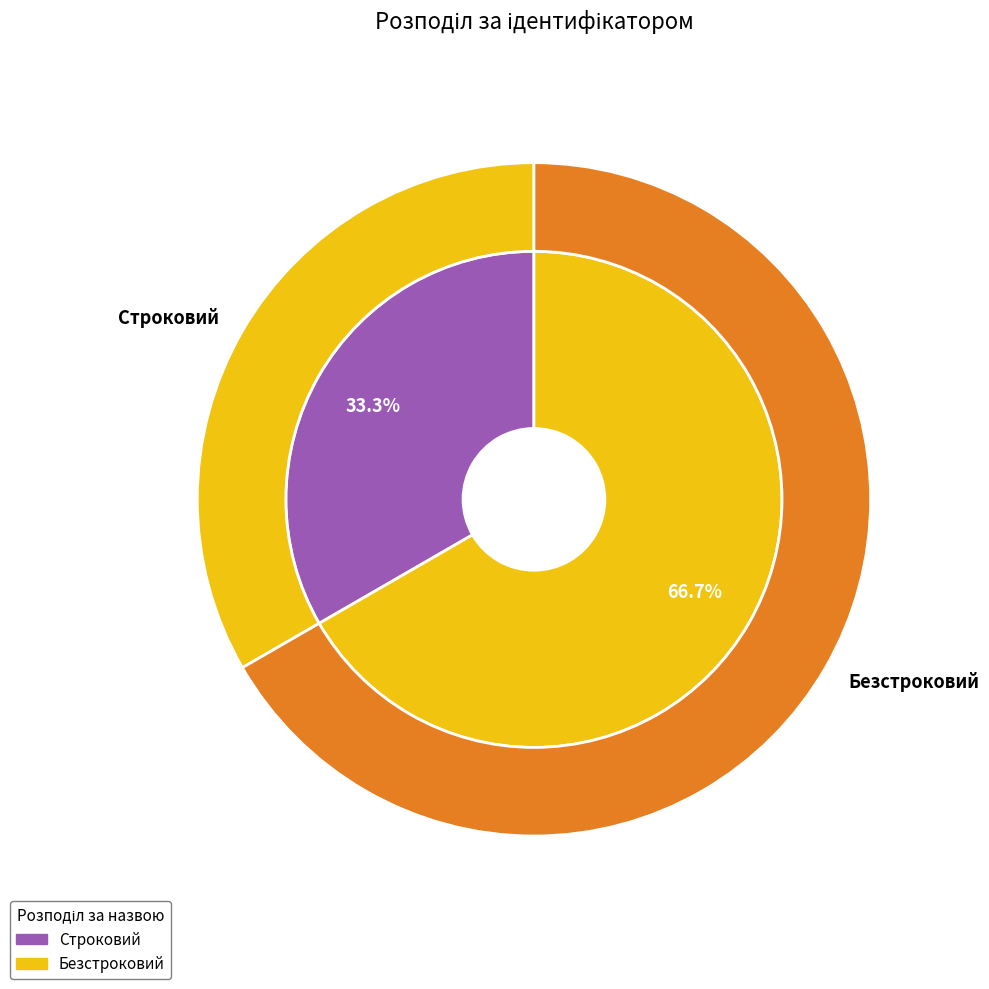

Which slice represents more than half of the pie?

Безстроковий